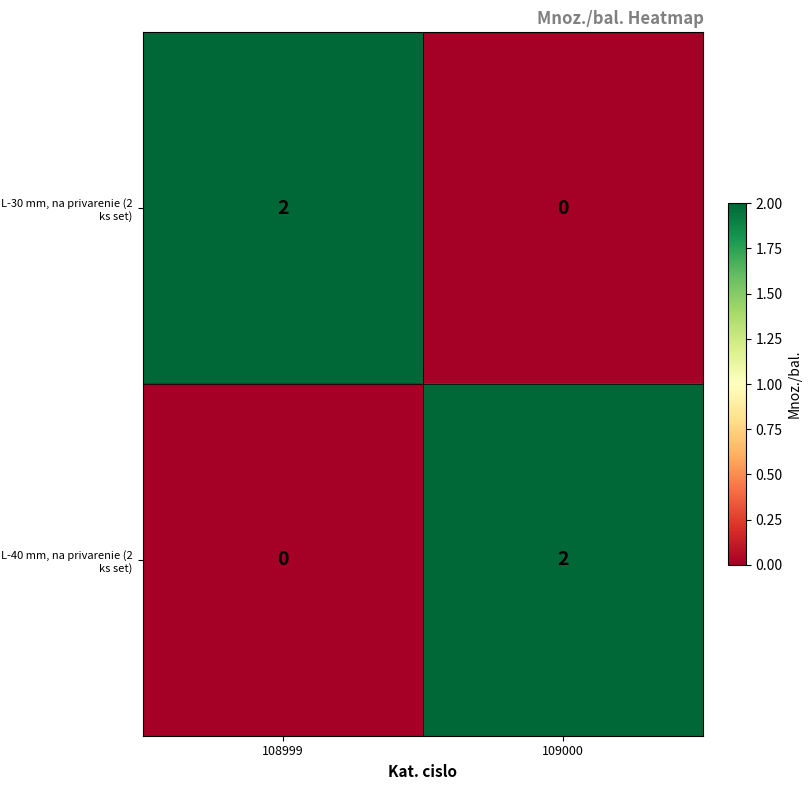

Reading left to right, extract all data points from this chart.

L-30 mm, na privarenie (2 ks set): 2	0
L-40 mm, na privarenie (2 ks set): 0	2